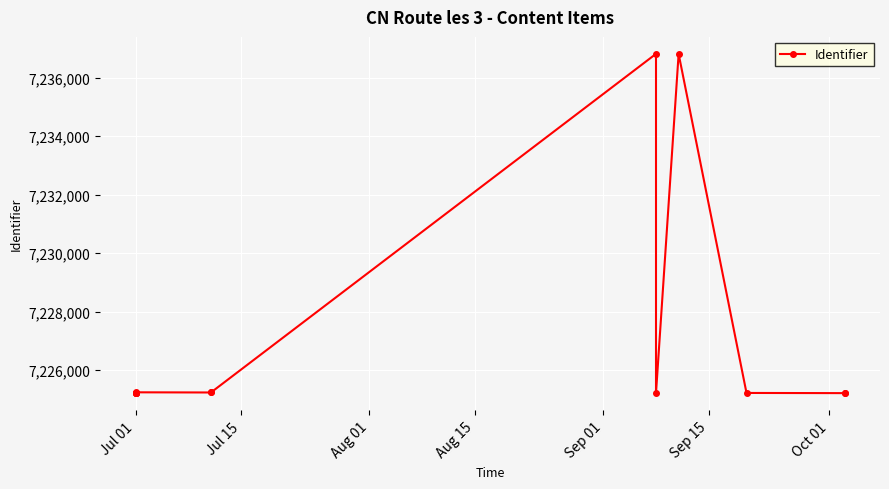

At which label is the value closest to 7231014?

Jul 01